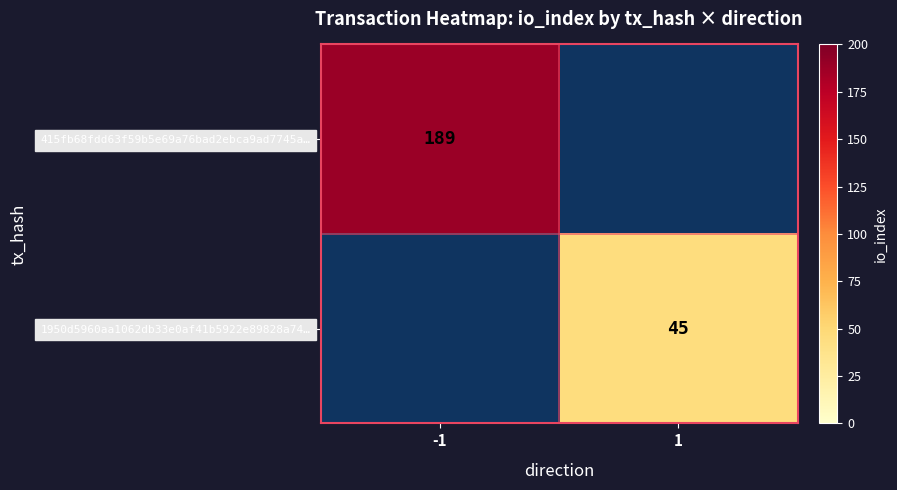

What is the minimum value shown in the chart?

45.0